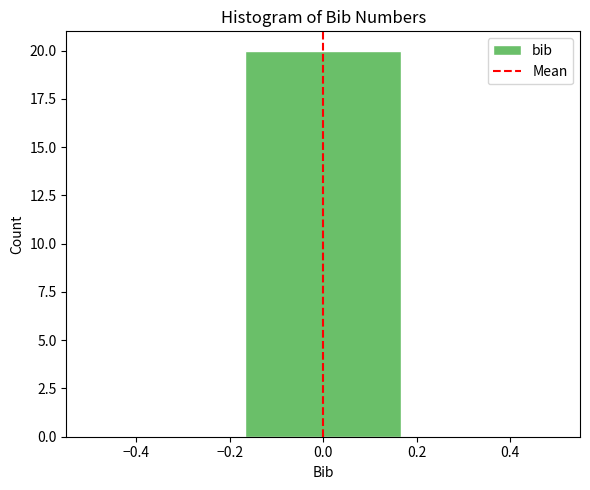

Reading left to right, list every bar in this chart as the range it spans on the x-axis followed by its height. Neither the bar edges nor the heights are printed on the chart, so give them approximately, as read against the axes.

-0.50 to -0.16: 0
-0.16 to 0.16: 20
0.16 to 0.50: 0